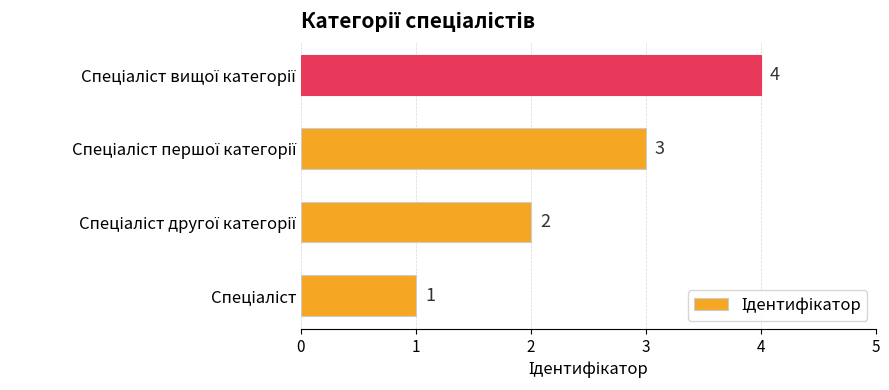

What is the greatest value displayed?

4